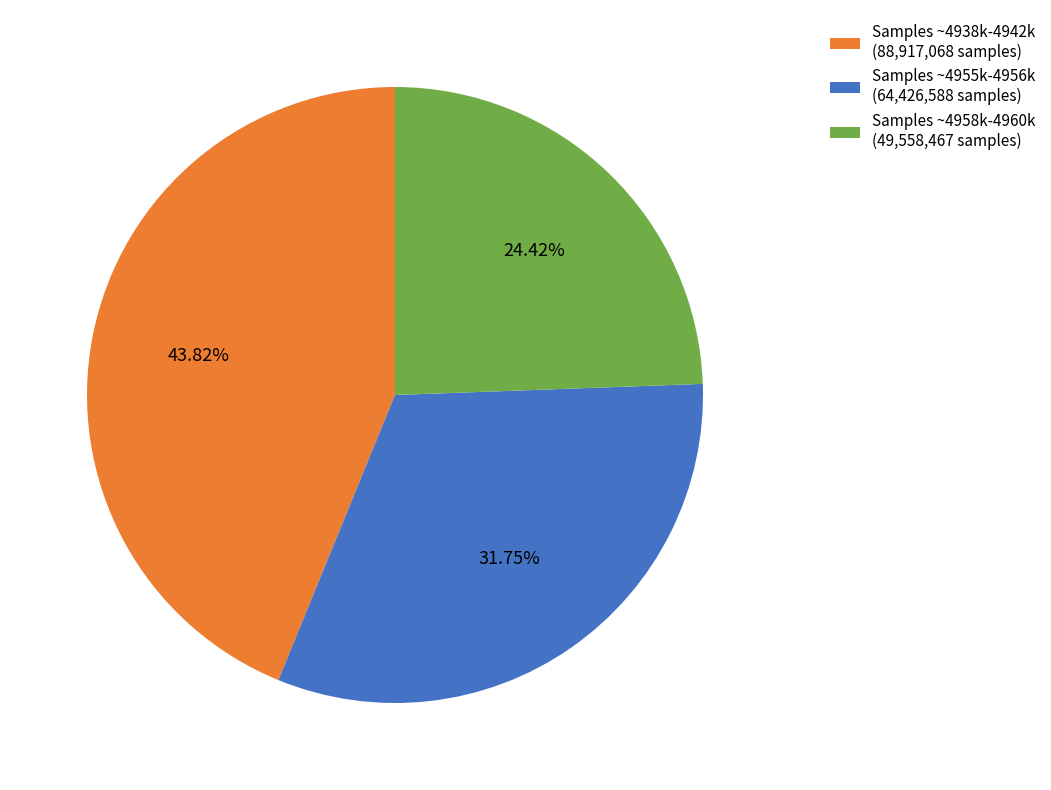

Between Samples ~4958k-4960k (49,558,467 samples) and Samples ~4955k-4956k (64,426,588 samples), which is larger?

Samples ~4955k-4956k (64,426,588 samples)